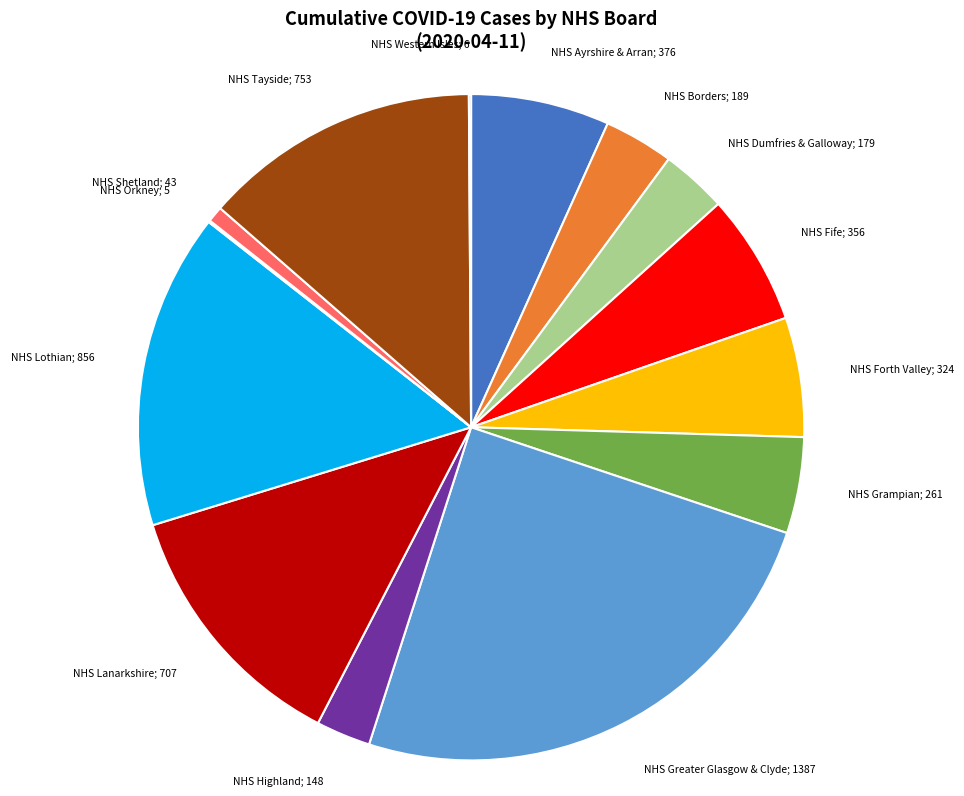

Is there a majority slice in this chart?

No